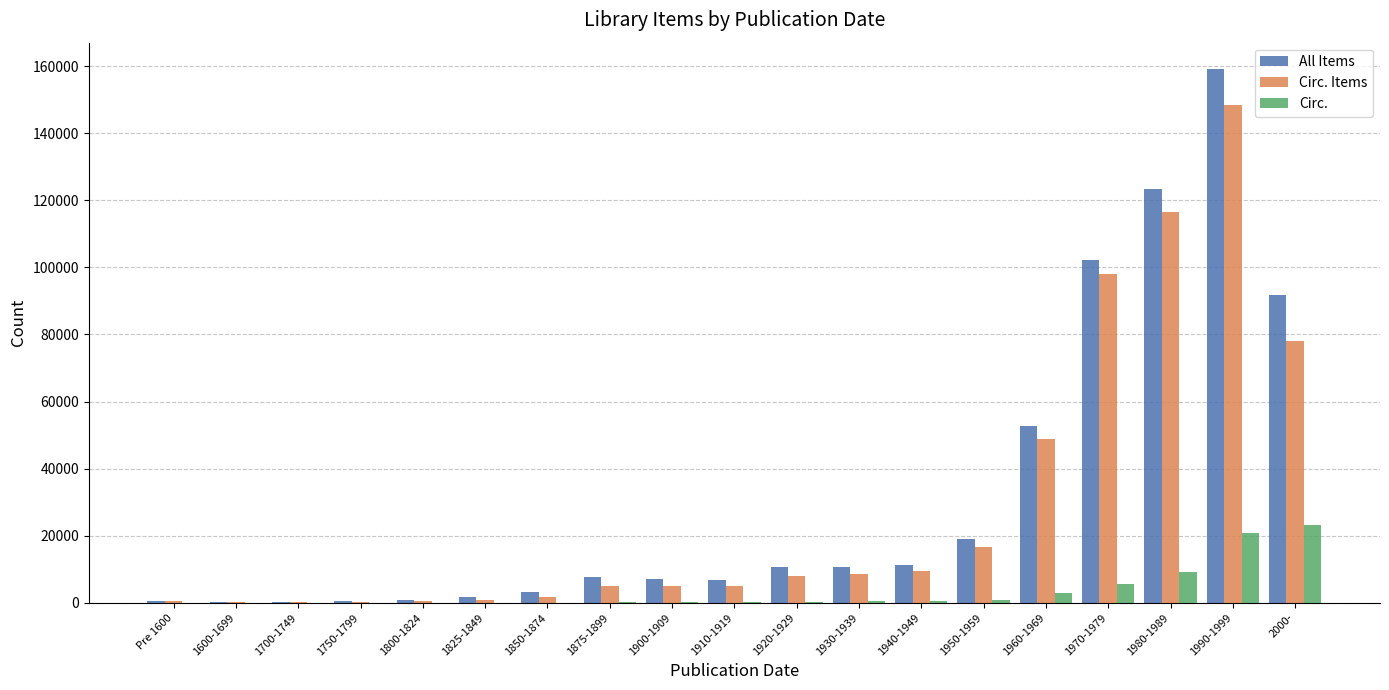

What is the maximum value for Circ.?

23106